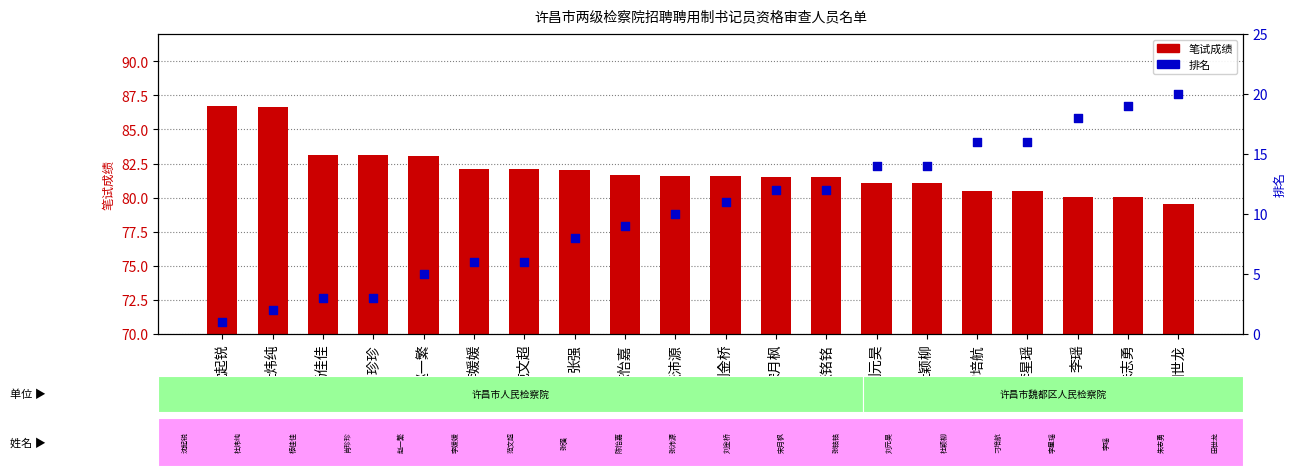

Which series reaches the maximum Y coordinate?

笔试成绩